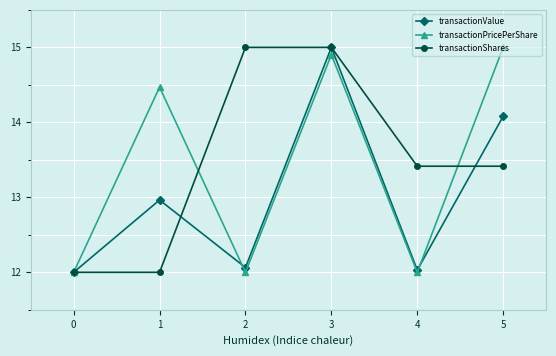

Is it true that transactionValue equals 15.0 at 3?

True